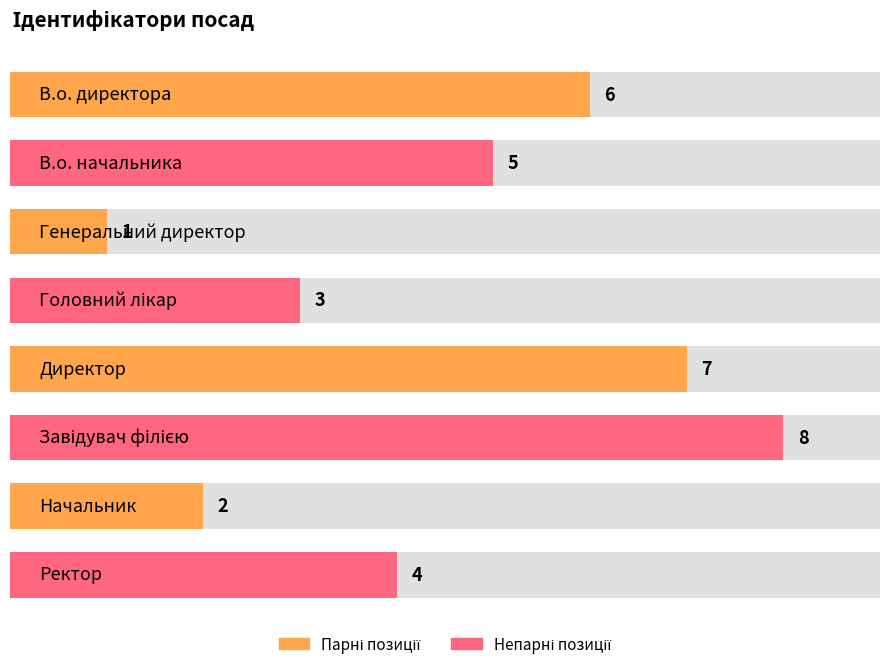

What is the change in value from В.о. начальника to Ректор?

-1